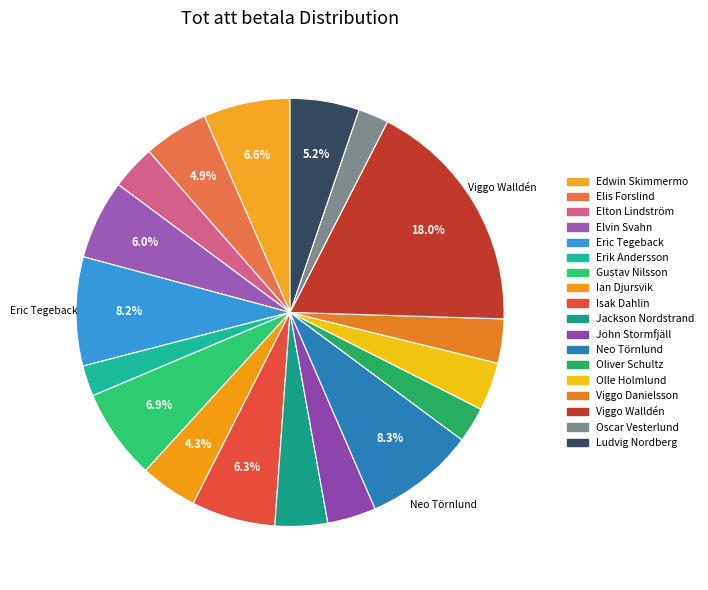

Rank the categories by value from highest to lowest.

Viggo Walldén, Neo Törnlund, Eric Tegeback, Gustav Nilsson, Edwin Skimmermo, Isak Dahlin, Elvin Svahn, Ludvig Nordberg, Elis Forslind, Ian Djursvik, Jackson Nordstrand, John Stormfjäll, Olle Holmlund, Elton Lindström, Viggo Danielsson, Oliver Schultz, Erik Andersson, Oscar Vesterlund